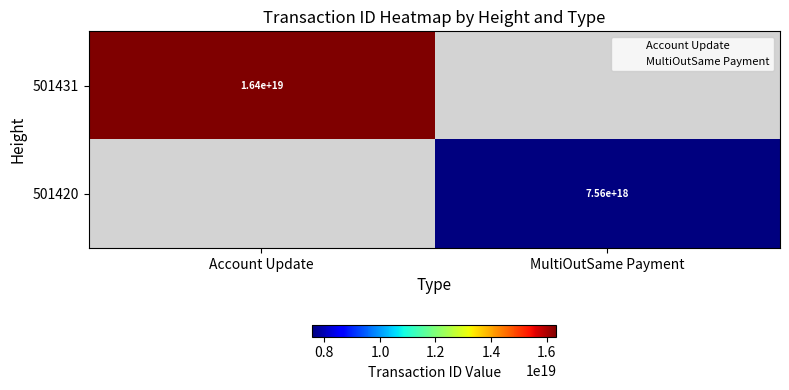

At MultiOutSame Payment, list the series in order from largest to smallest.

501420, 501431